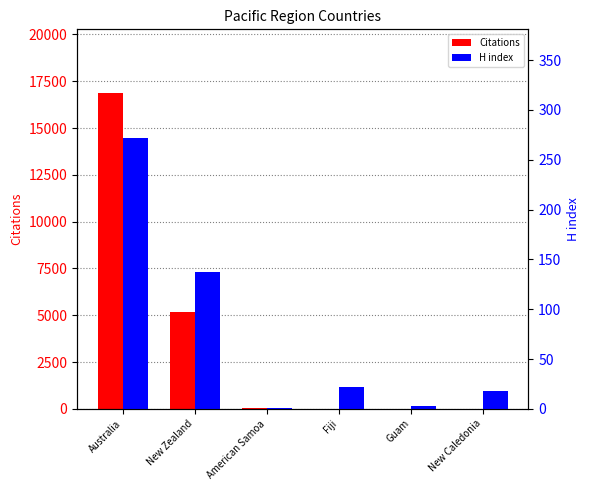

What is the total value across all series at Fiji?

24